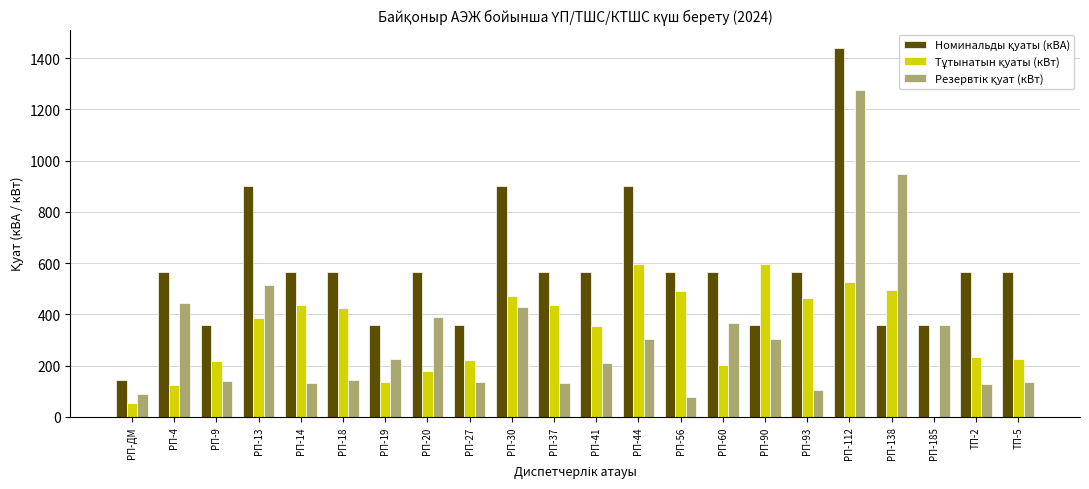

Which category has the highest value across all series?

РП-112